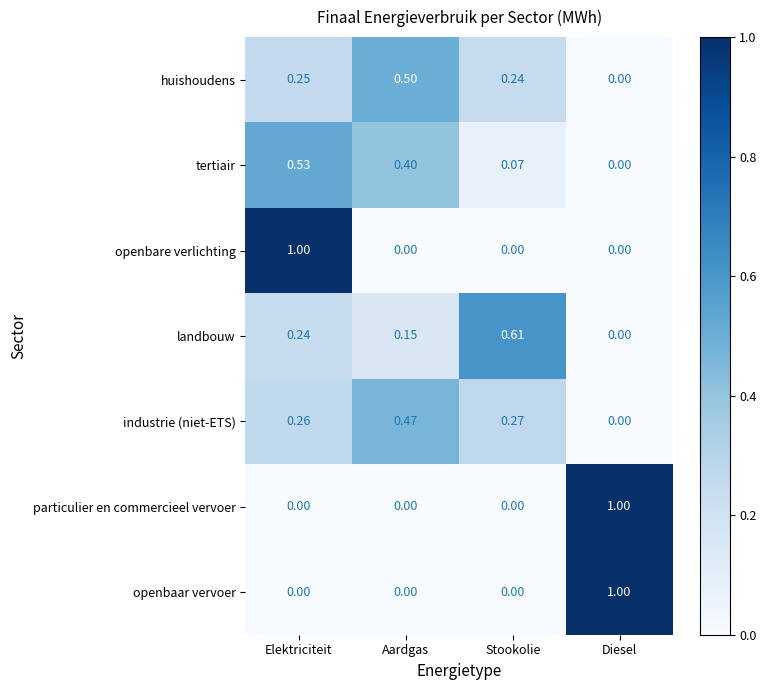

At which label is huishoudens closest to 0?

Diesel